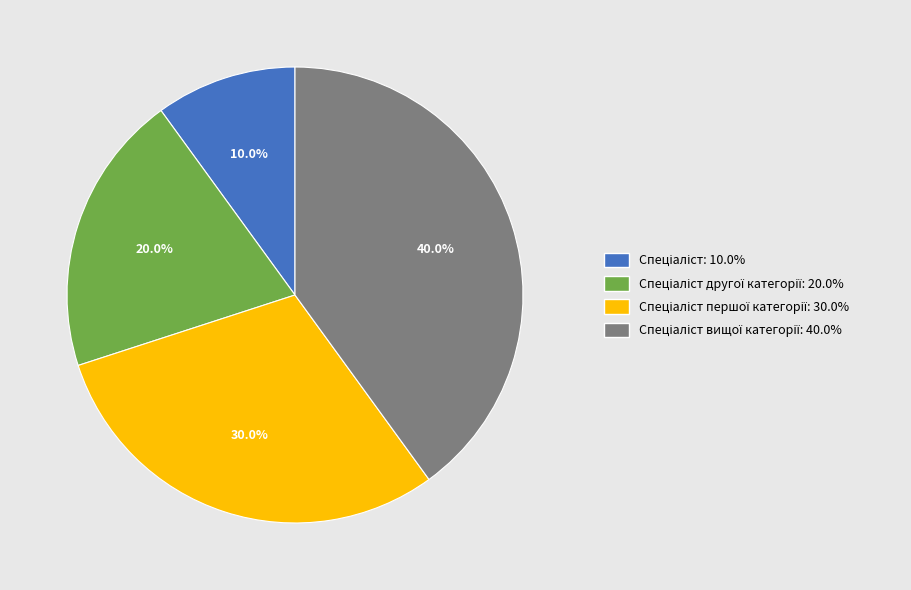

How many segments does this pie chart have?

4